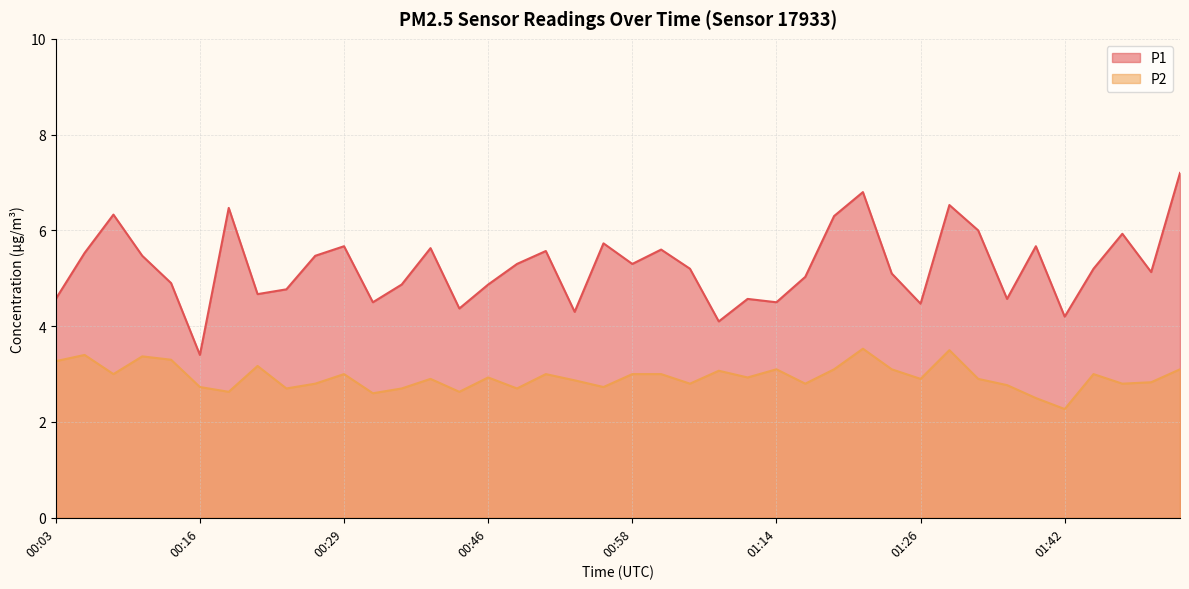

What is the lowest value of the P2 series?

2.3